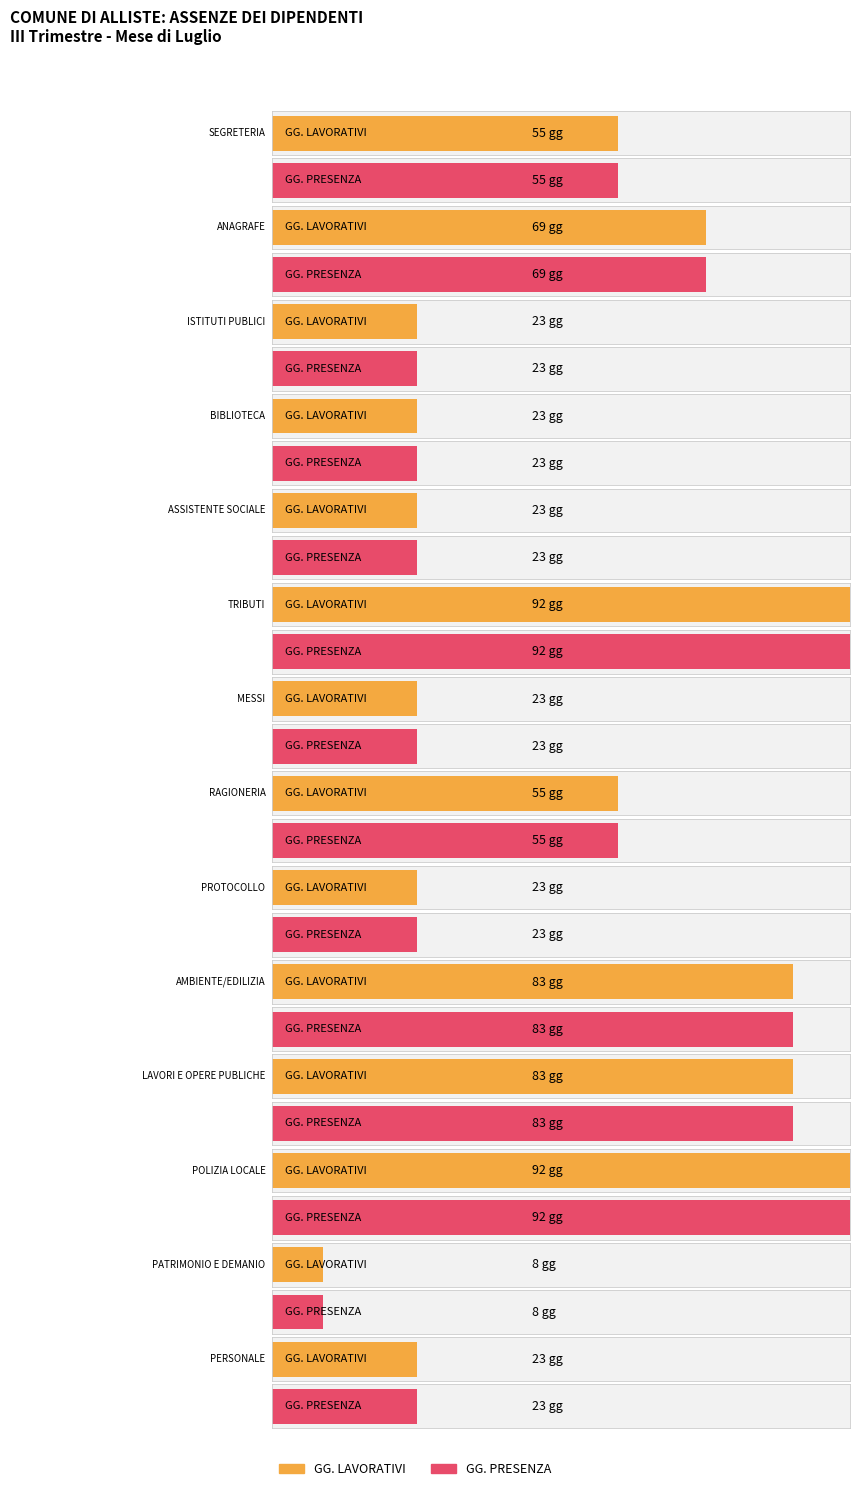

Which has a higher value, RAGIONERIA or BIBLIOTECA?

RAGIONERIA